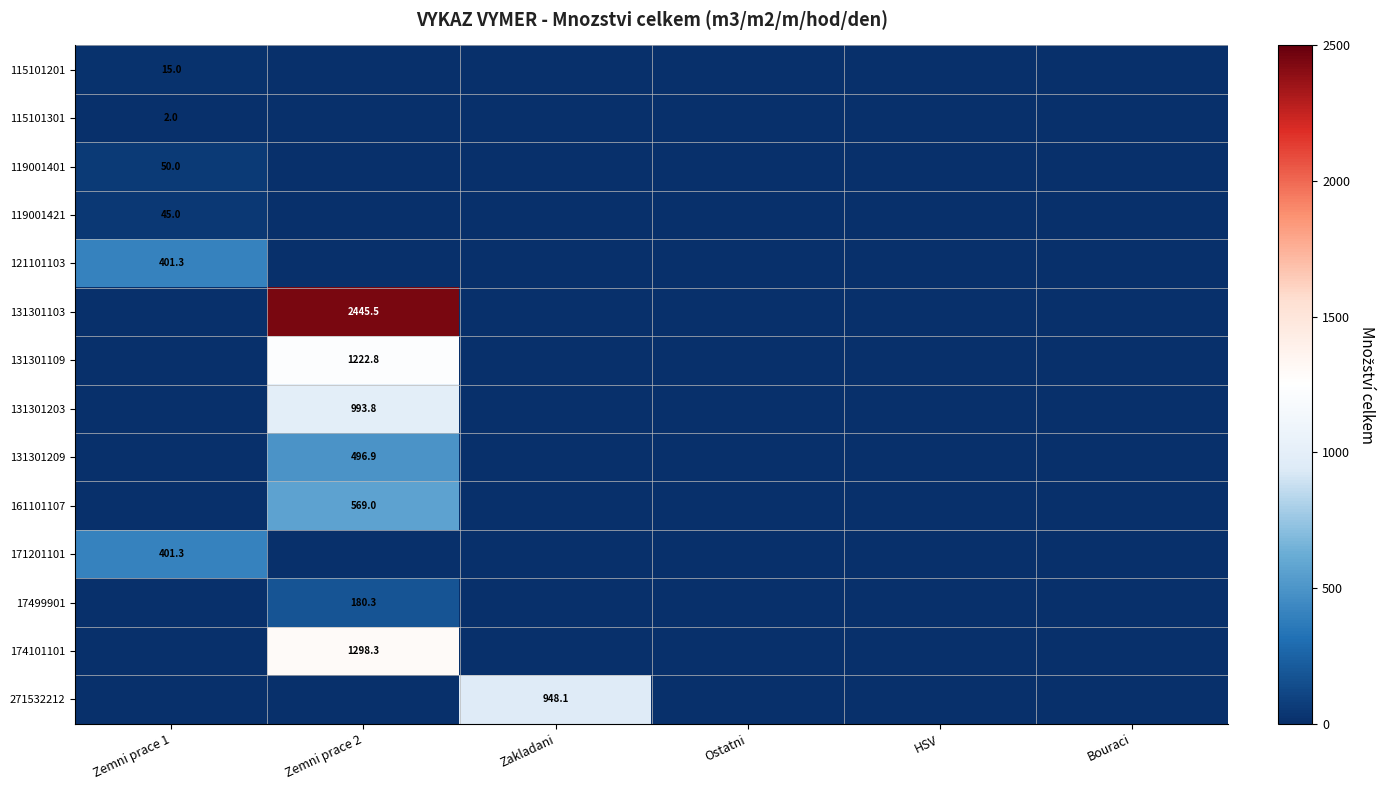

True or false: 271532212 has a value of 198.1 at Zakladani.

False